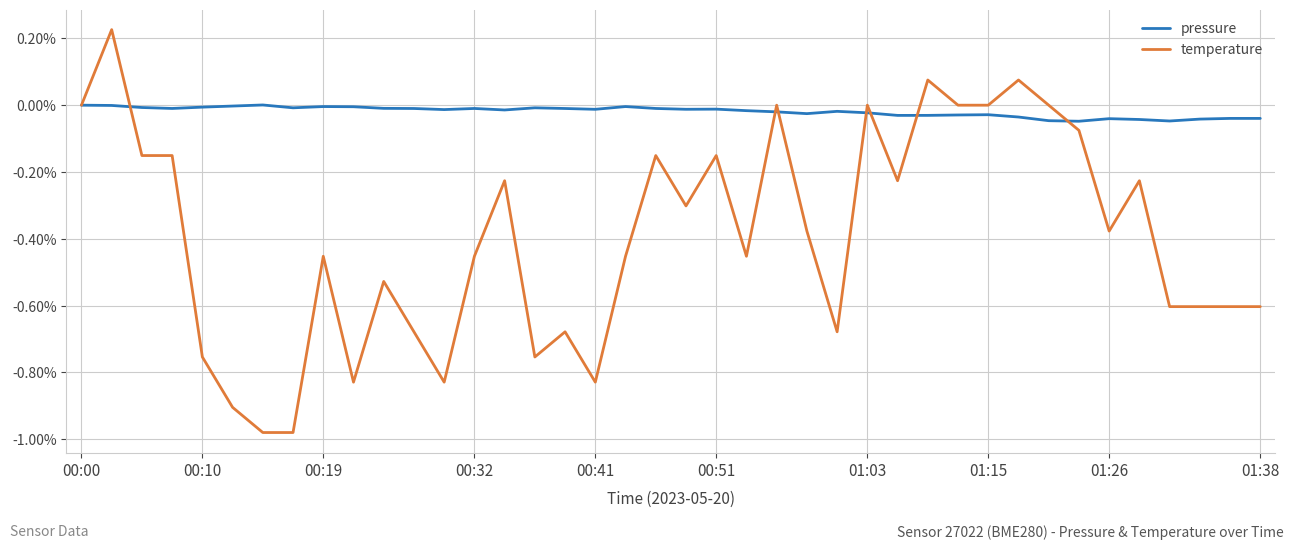

Rank the series by their maximum value, from lowest to highest.

pressure, temperature